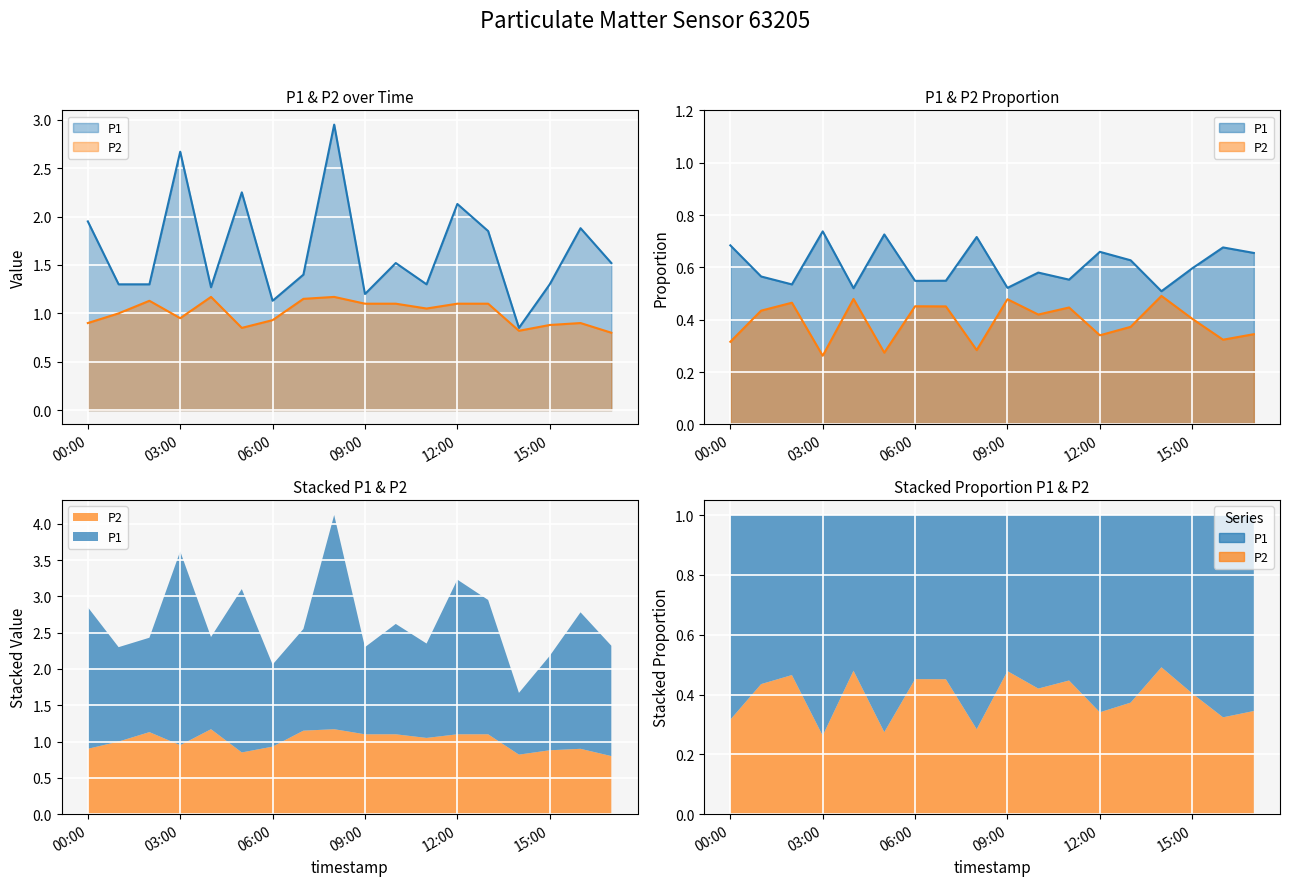

Reading left to right, list all the values displayed in this chart.

P1: 1.9	1.3	1.3	2.7	1.3	2.2	1.1	1.4	3.0	1.2	1.5	1.3	2.1	1.9	0.8	1.3	1.9	1.5
P2: 0.9	1.0	1.1	0.9	1.2	0.8	0.9	1.1	1.2	1.1	1.1	1.1	1.1	1.1	0.8	0.9	0.9	0.8